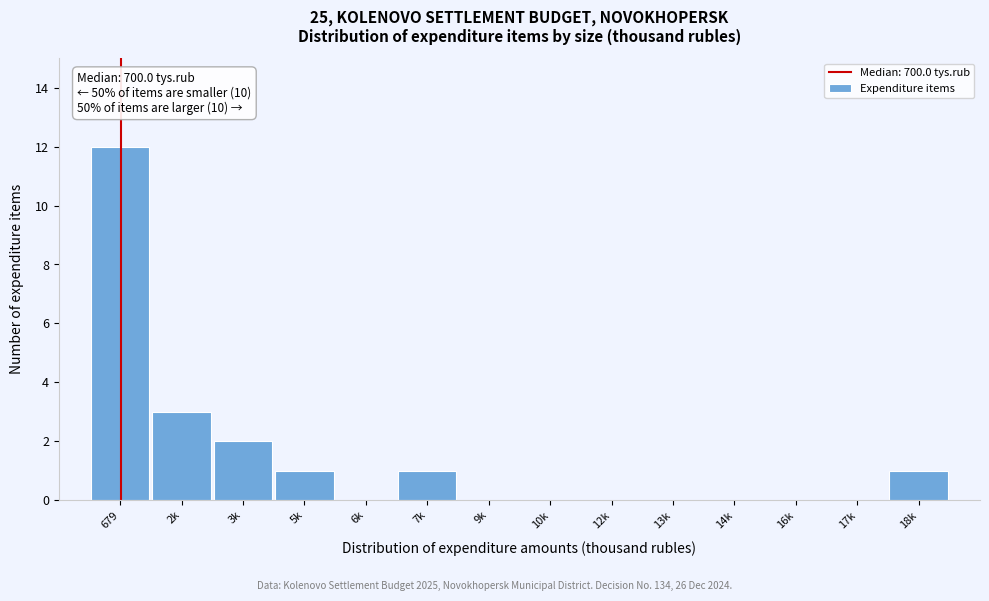

Reading left to right, list all the values displayed in this chart.

679=12	2k=3	3k=2	5k=1	6k=0	7k=1	9k=0	10k=0	12k=0	13k=0	14k=0	16k=0	17k=0	18k=1